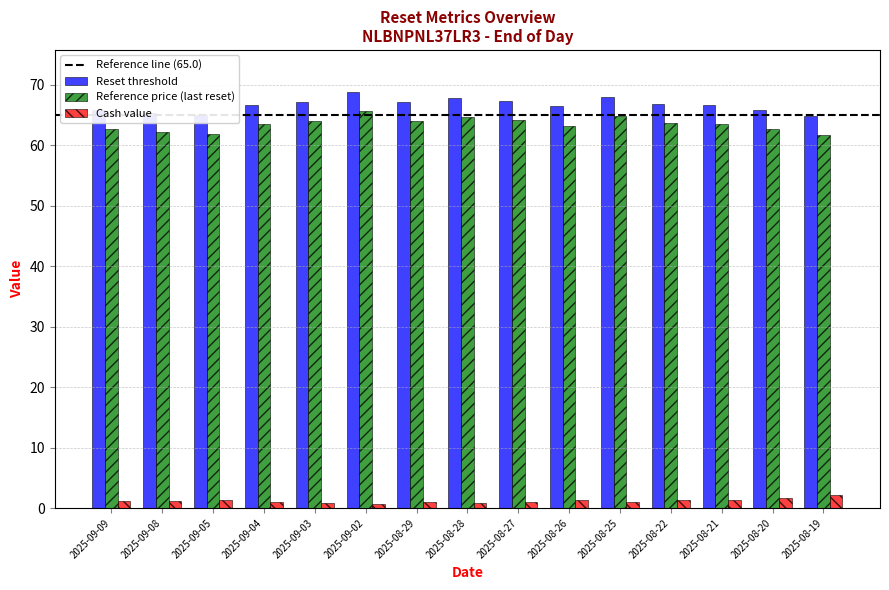

The value of Reference price (last reset) at 2025-09-04 is 63.5. True or false?

True